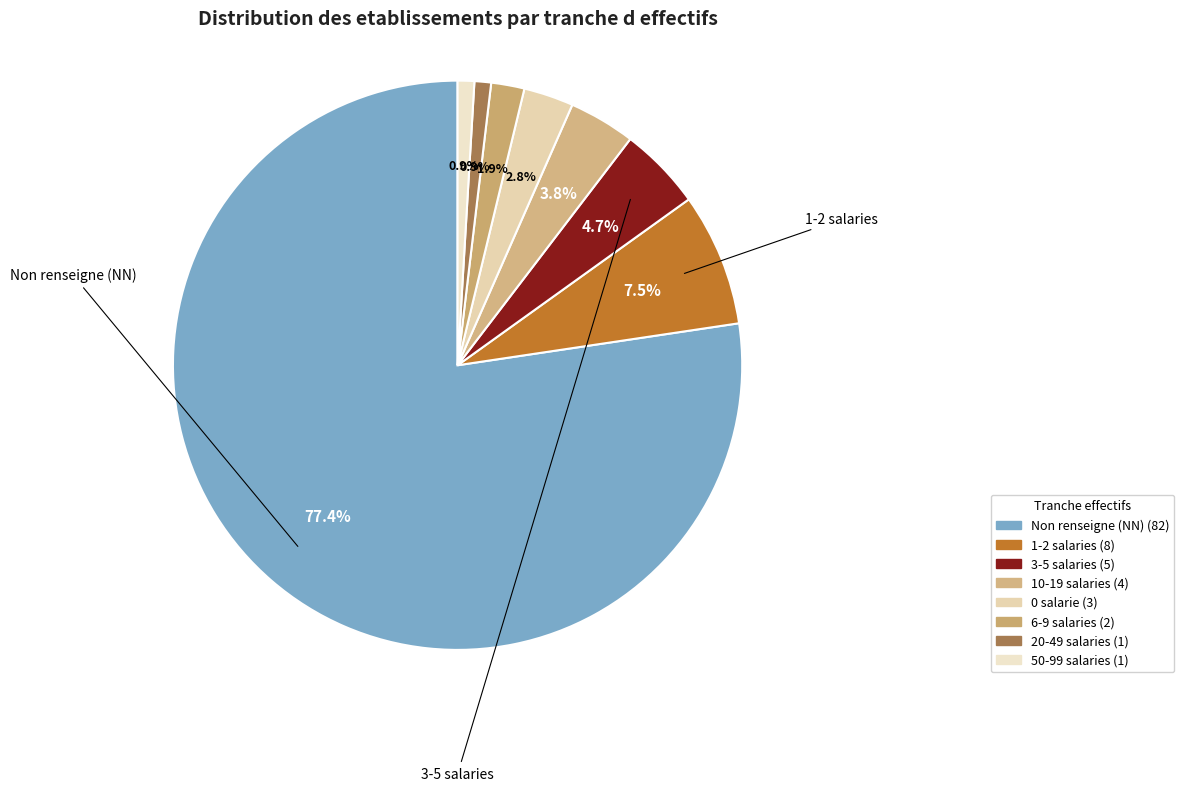

How many slices are in this pie chart?

8